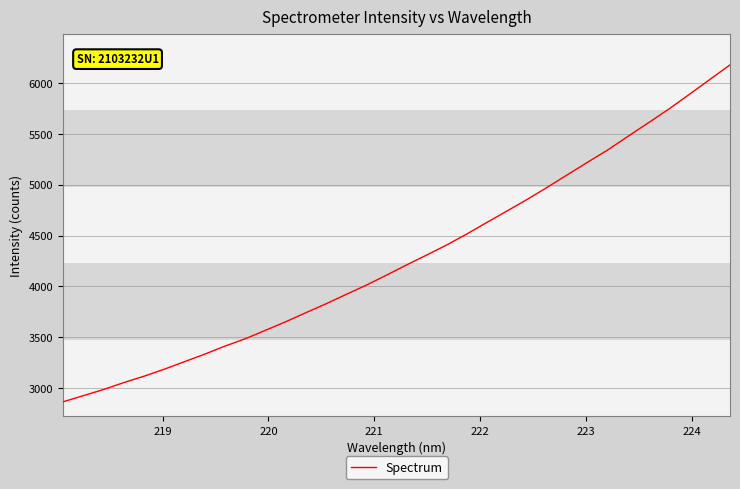

What is the label of the 3rd point from the left?

220